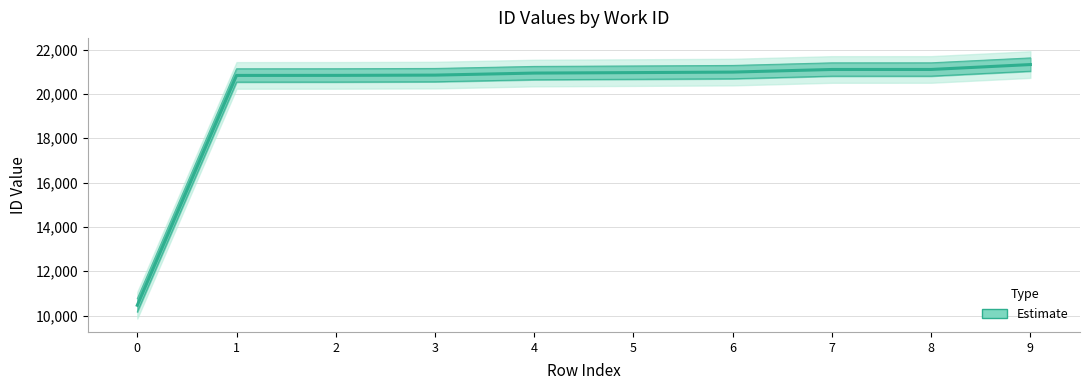

The value at 1 is 20832. True or false?

True